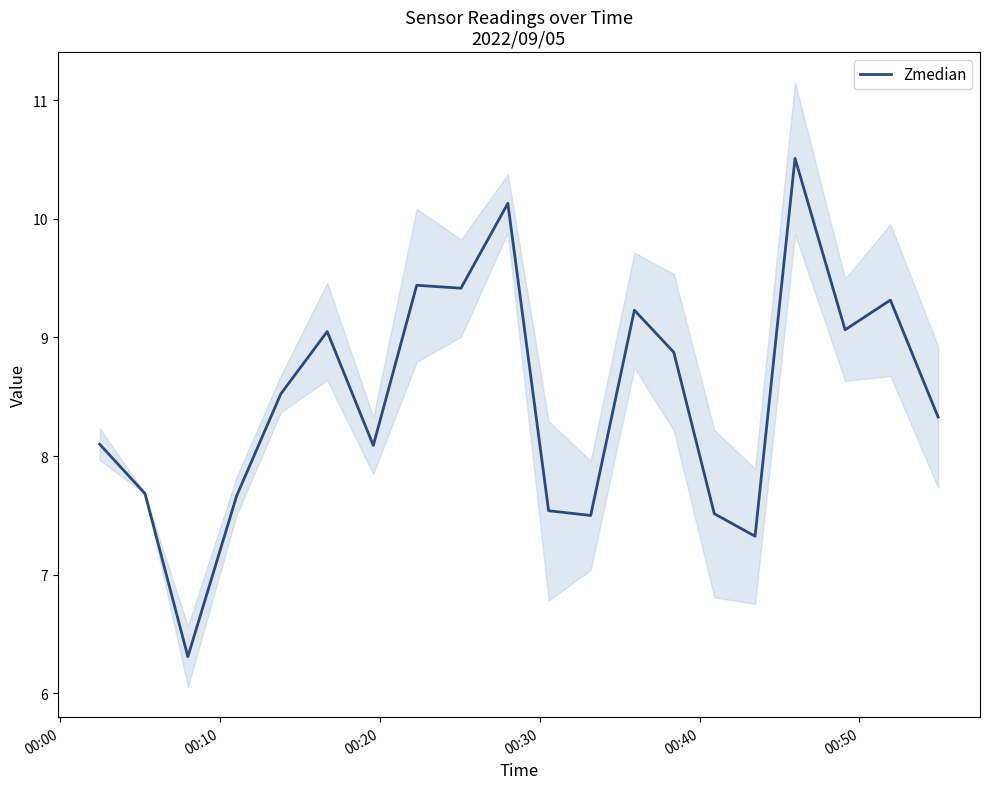

What is the minimum value for Zmedian?

6.3